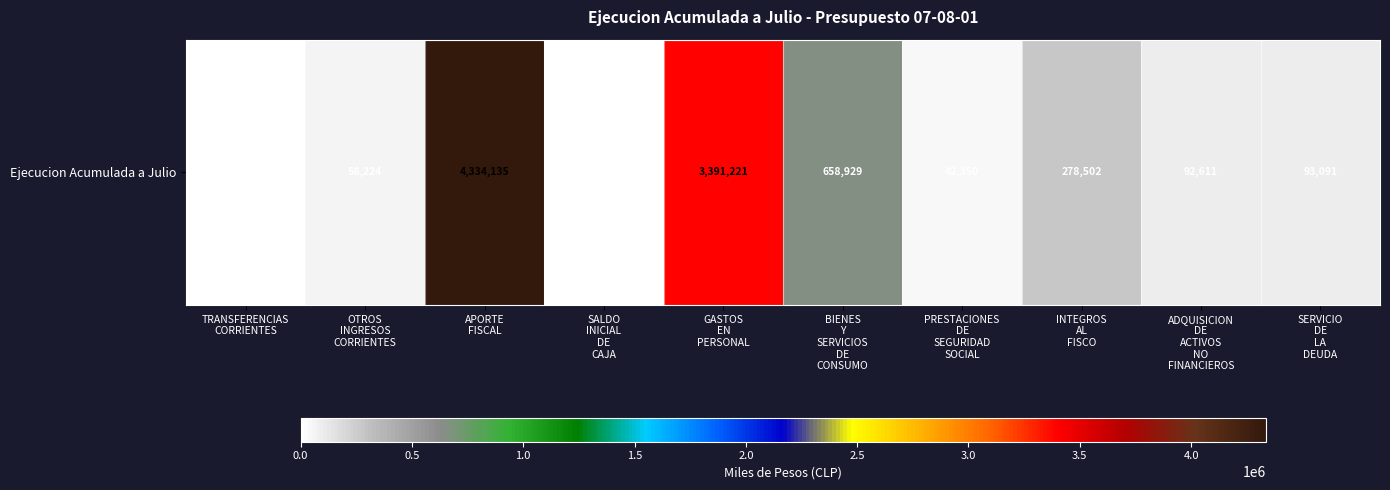

How many data points are less than 93091?

5